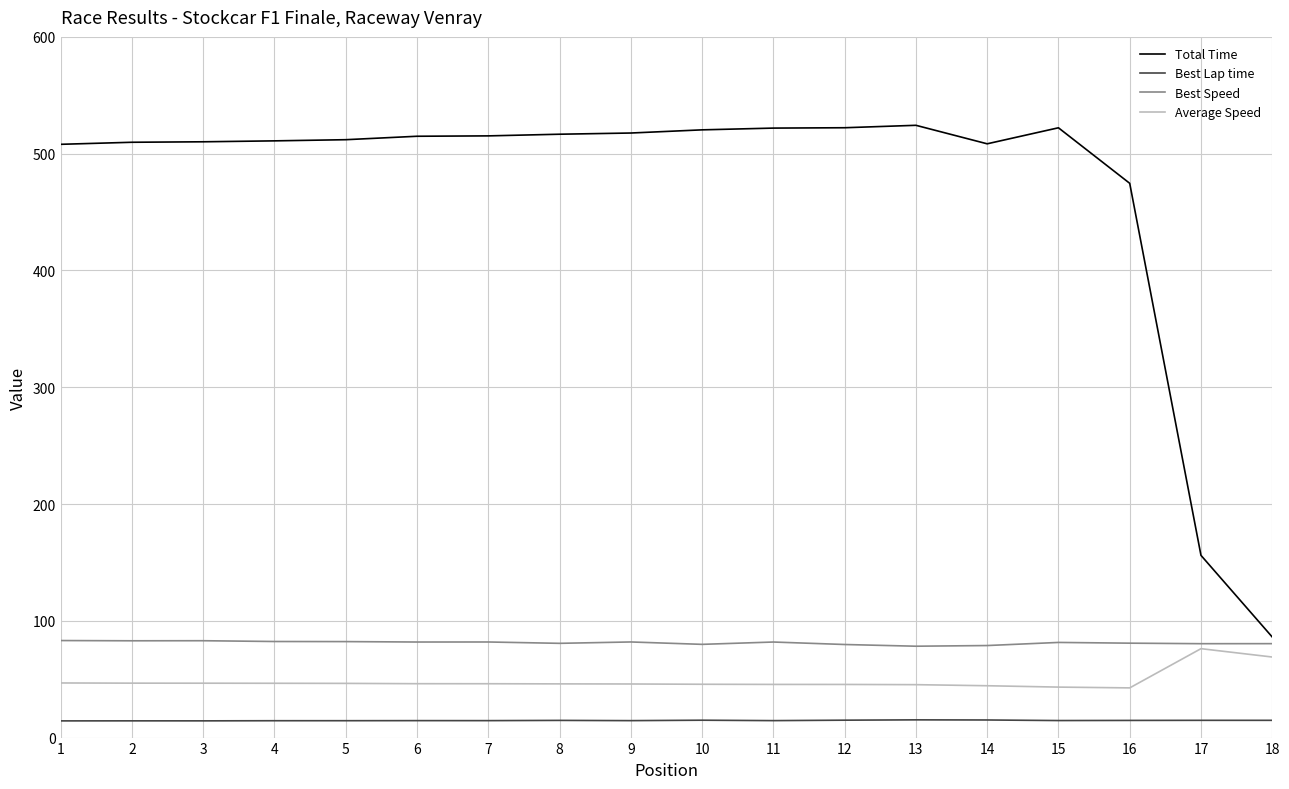

At 13, list the series in order from largest to smallest.

Total Time, Best Speed, Average Speed, Best Lap time